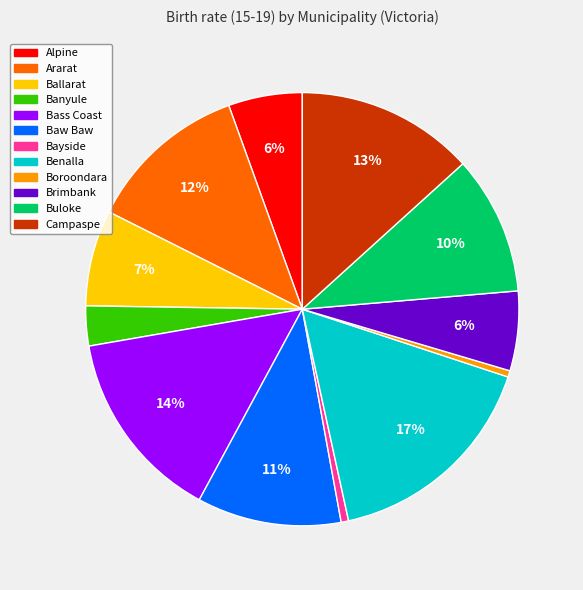

Which has a higher value, Brimbank or Buloke?

Buloke